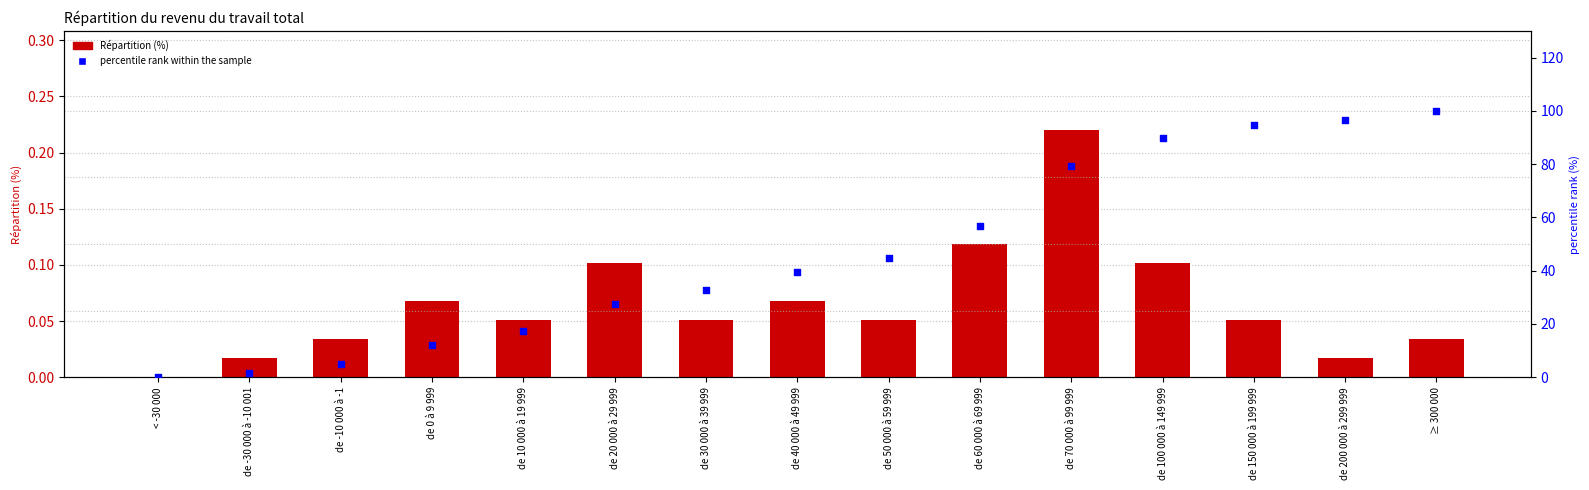

Is the value of percentile rank within the sample at de 0 à 9 999 greater than the value of Répartition (%) at < -30 000?

Yes